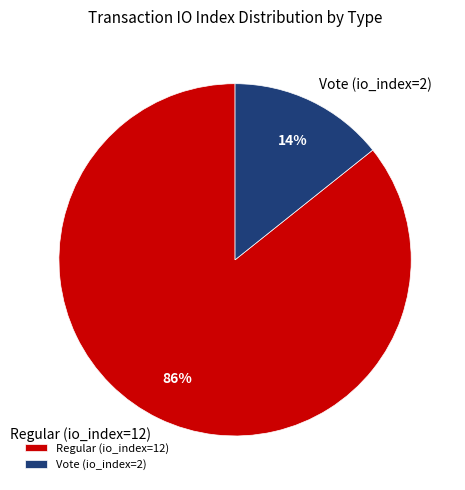

Count the number of slices in the pie.

2